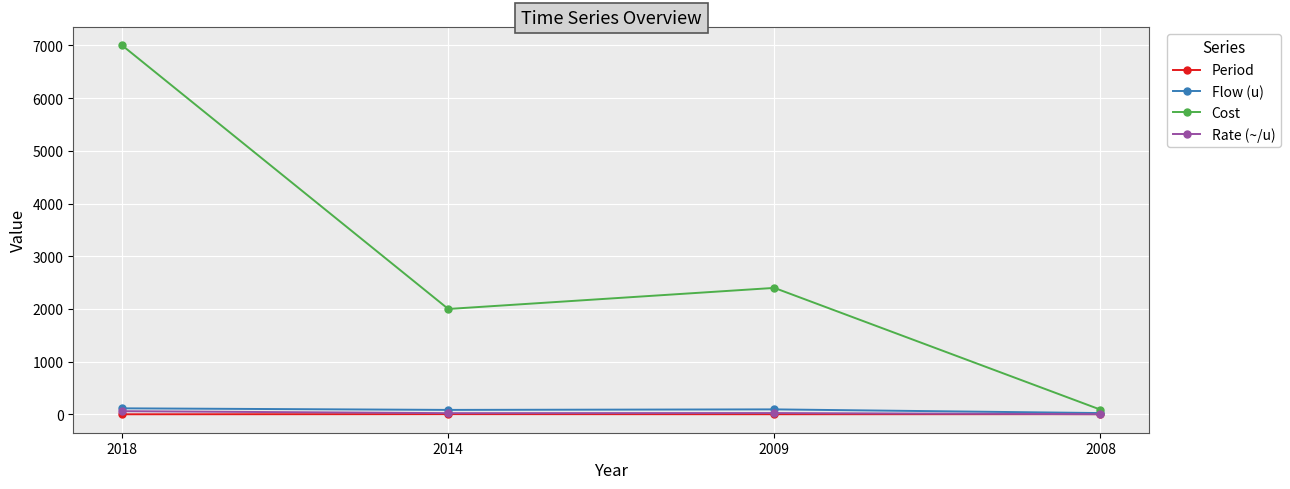

What is the difference between the maximum and second lowest values in the Cost series?

5000.0